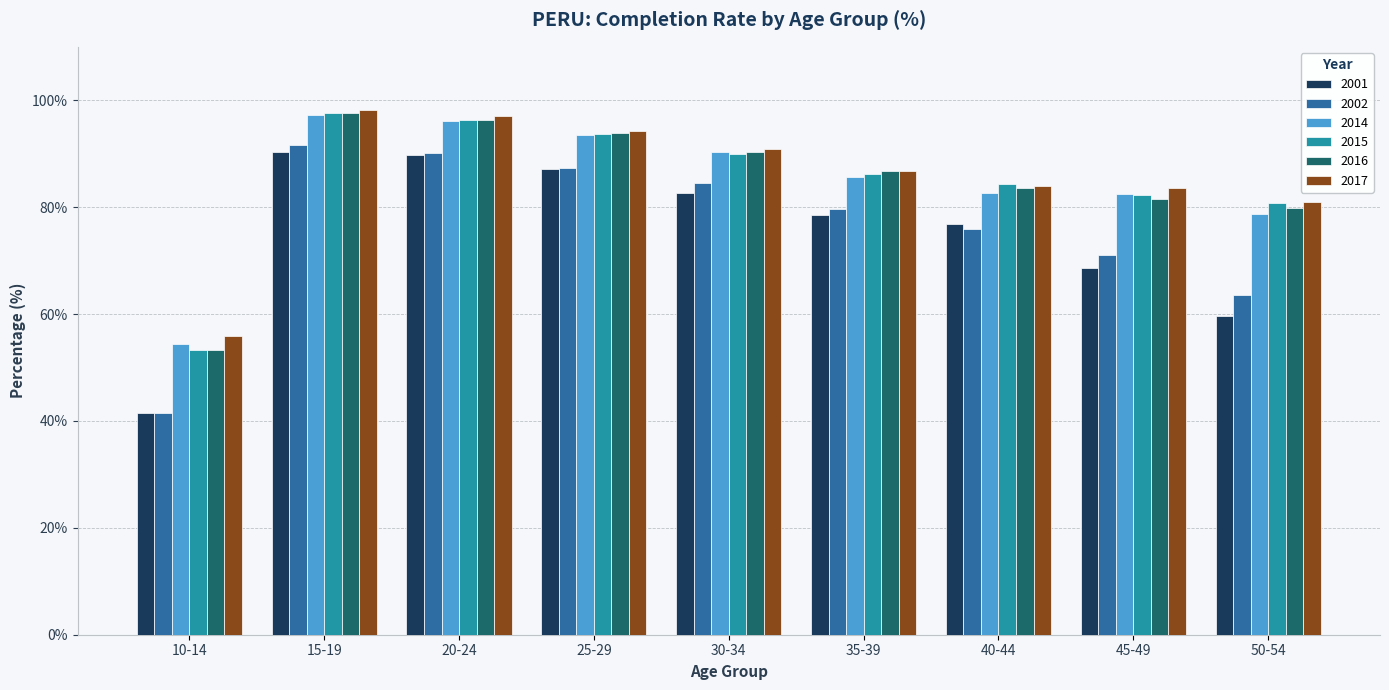

What is the difference between the highest and lowest values at 10-14?

14.5